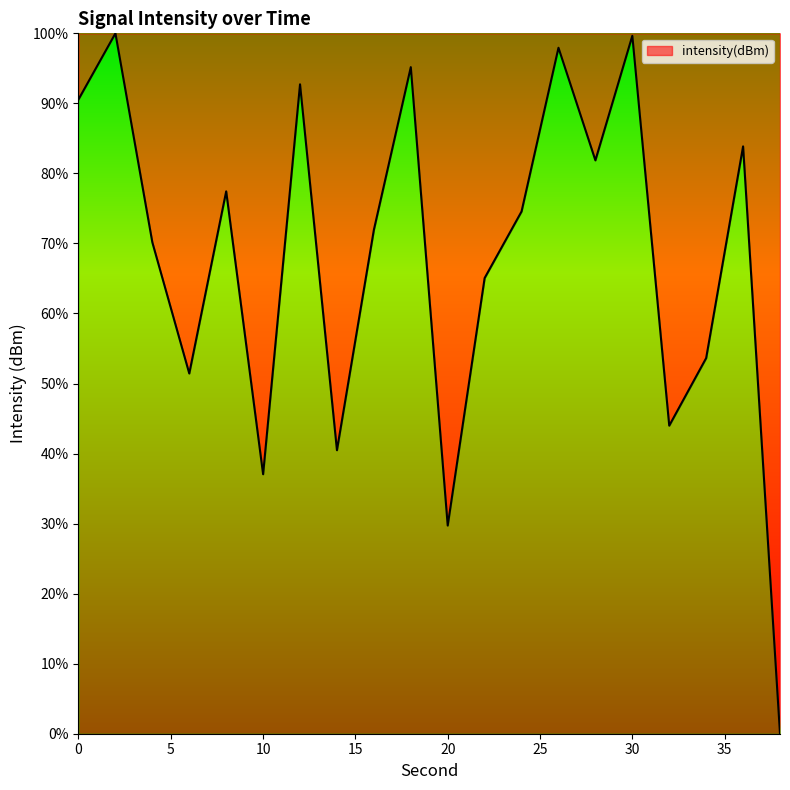

How many lines are shown in the chart?

1